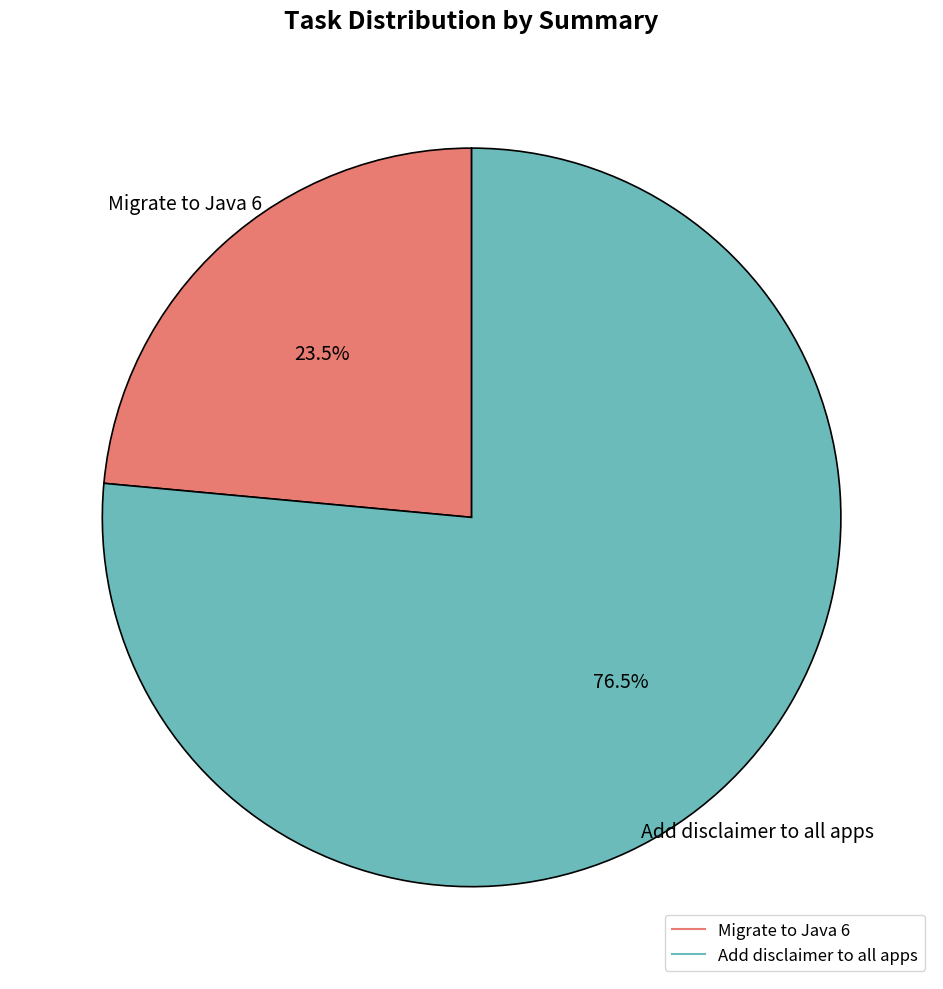

Does Add disclaimer to all apps represent more than half of the total?

Yes